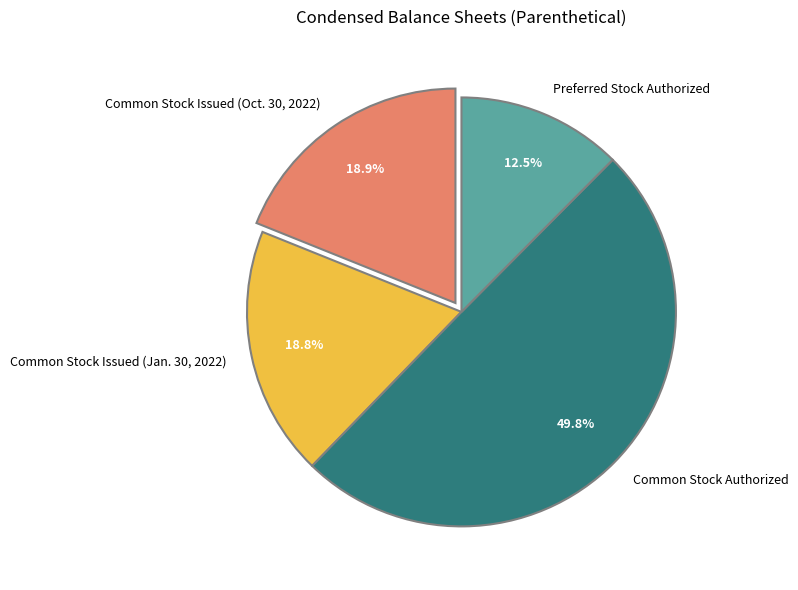

How many segments does this pie chart have?

4